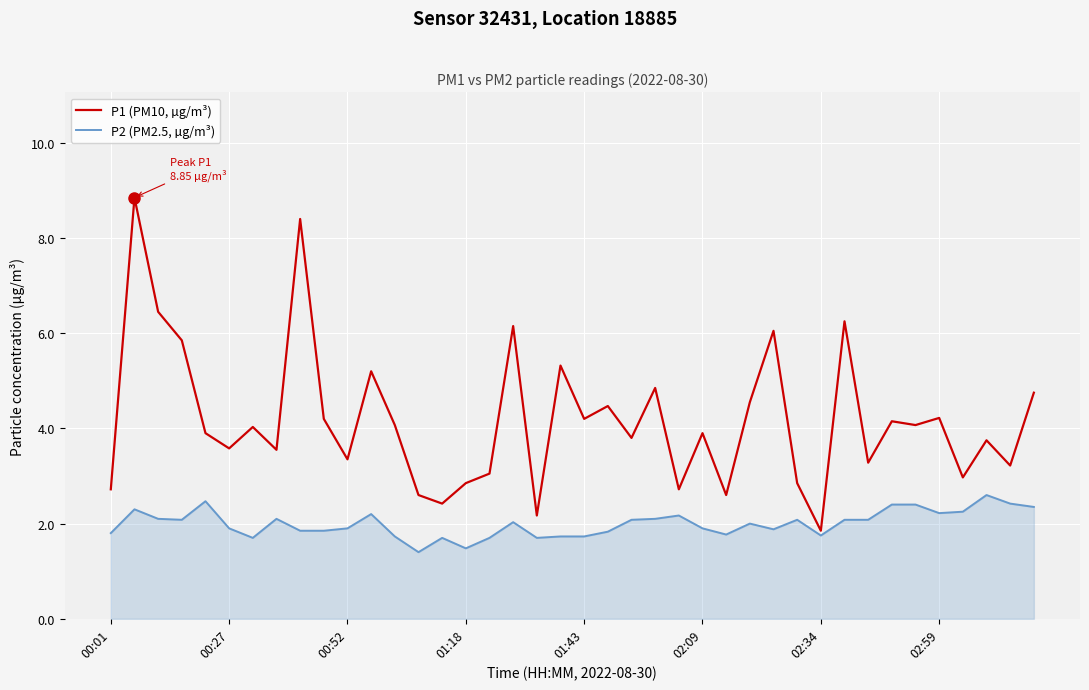

Which series has the largest total across all categories?

P1 (PM10, µg/m³)